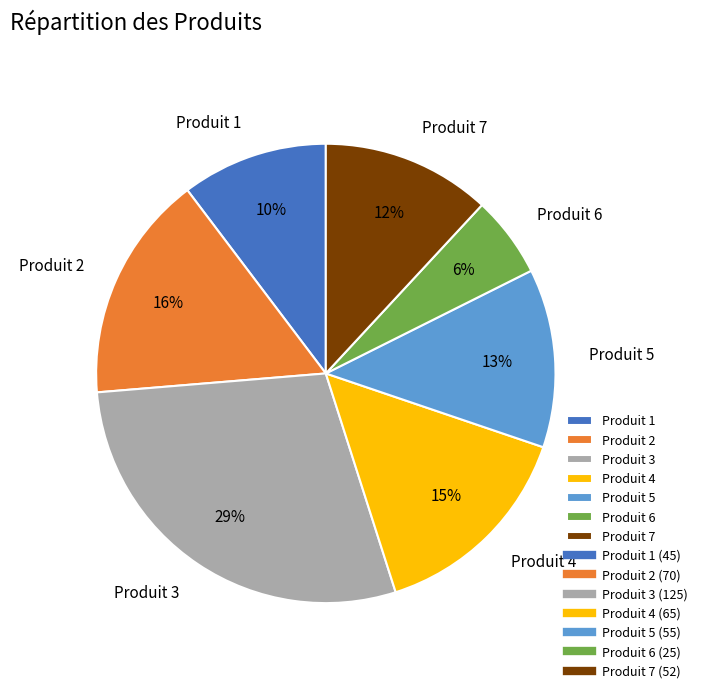

What is the smallest slice in the pie chart?

Produit 6